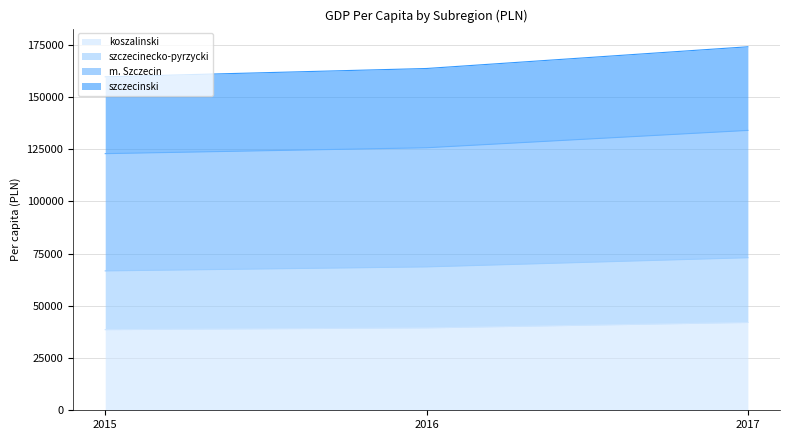

How many values in the szczecinski series exceed 163700?

1